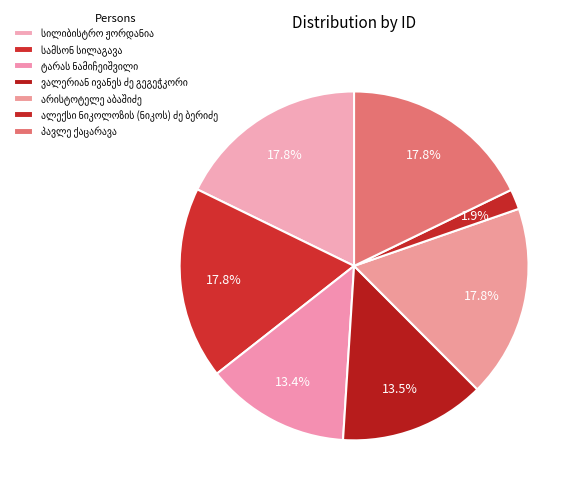

What percentage is the სილიბისტრო ჟორდანია slice, to the nearest percent?

18%